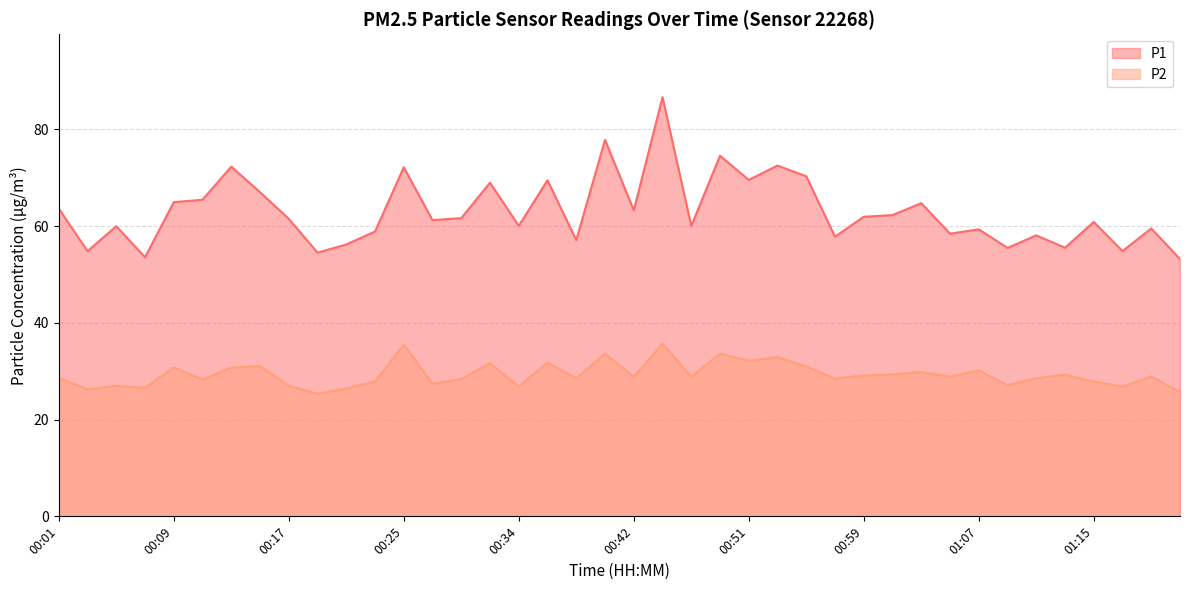

At which category is the sum across all series the highest?

00:44